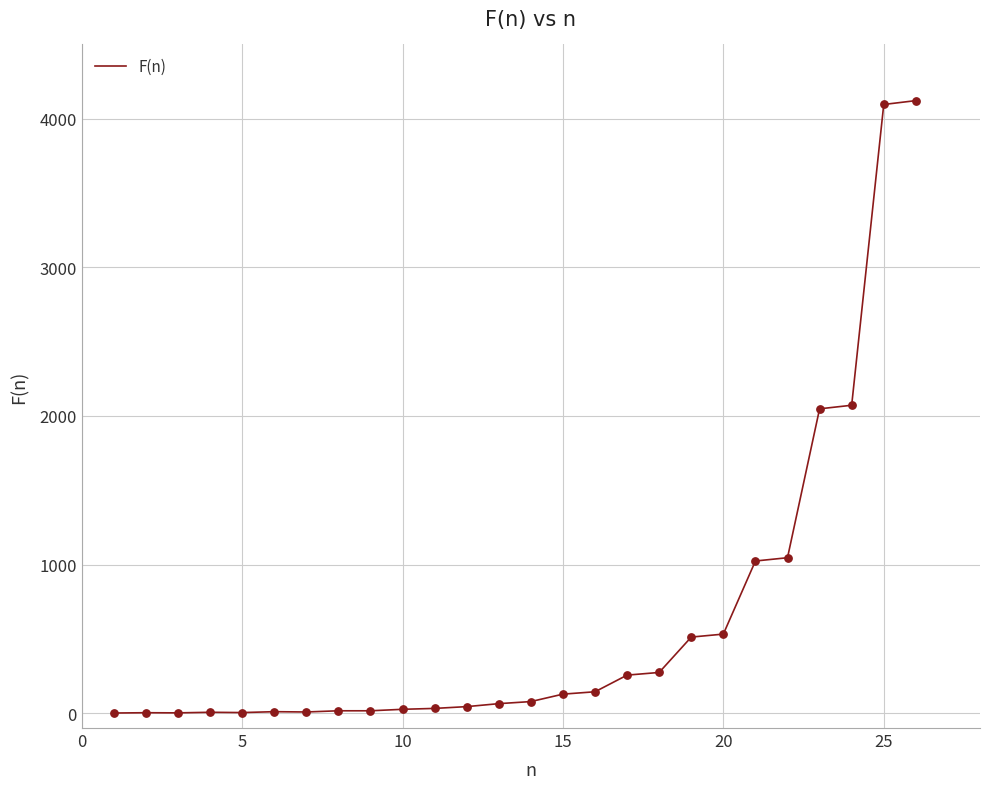

What is the difference between the maximum and minimum values?

4121